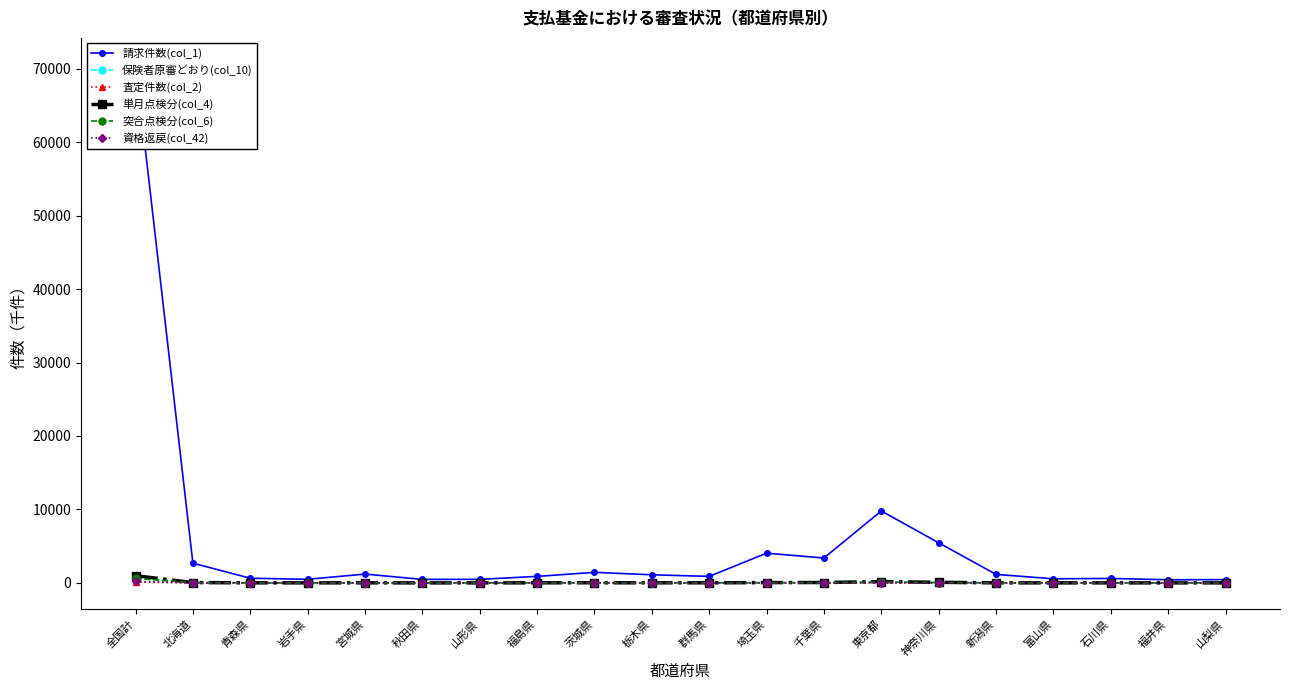

At which label does 資格返戻(col_42) reach its minimum?

秋田県